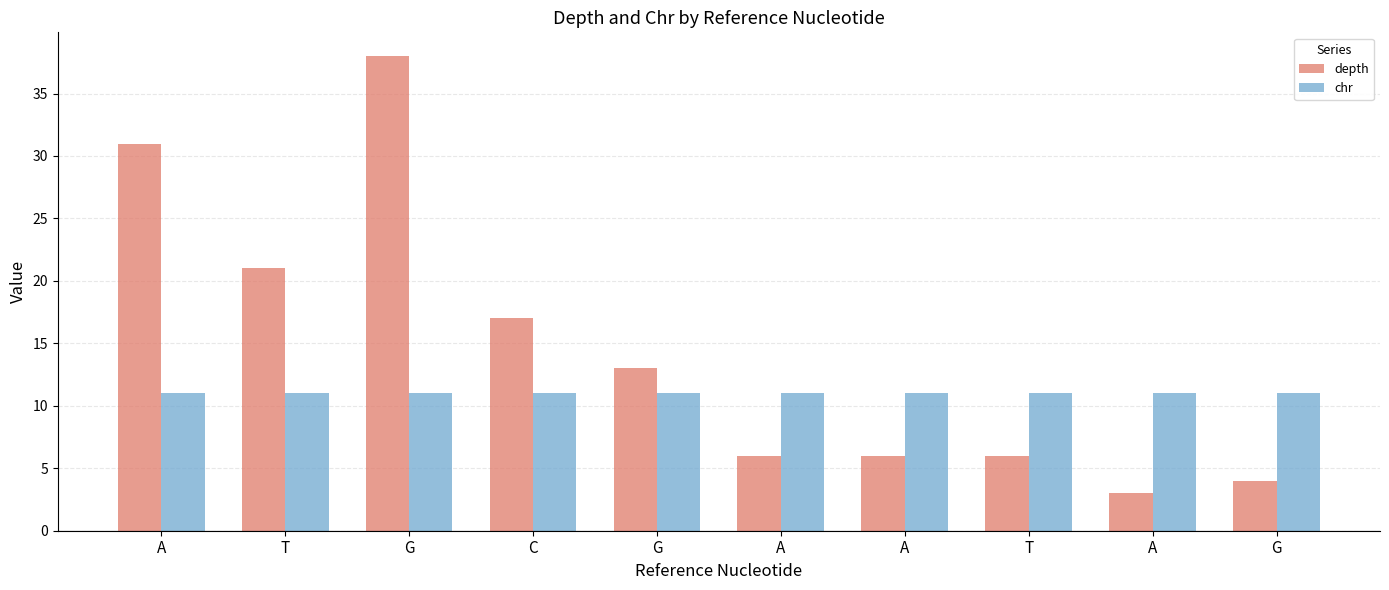

At which category is the sum across all series the highest?

G